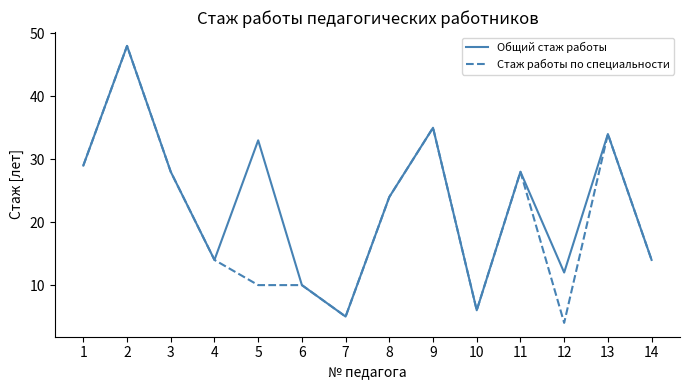

What is the approximate value of Общий стаж работы at 5?

33